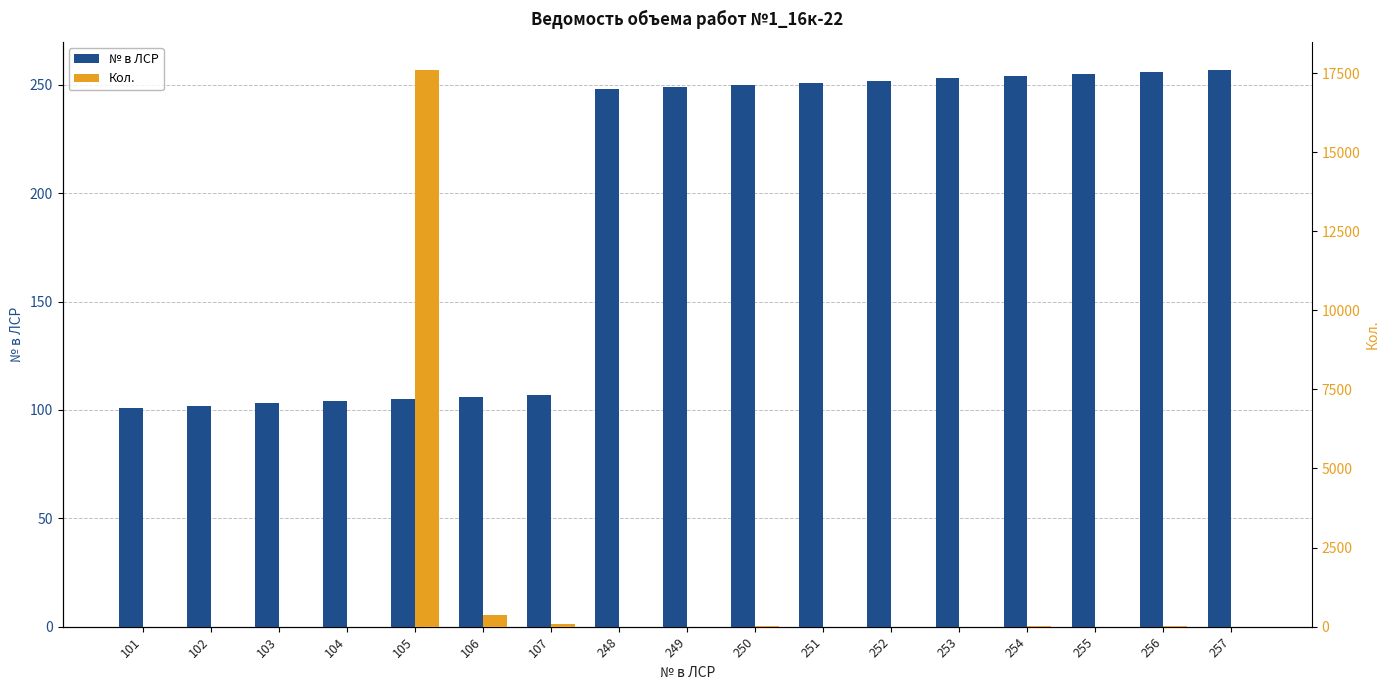

Reading left to right, list all the values displayed in this chart.

№ в ЛСР: 101=101.0	102=102.0	103=103.0	104=104.0	105=105.0	106=106.0	107=107.0	248=248.0	249=249.0	250=250.0	251=251.0	252=252.0	253=253.0	254=254.0	255=255.0	256=256.0	257=257.0
Кол.: 101=0.0	102=5.0	103=0.0	104=0.0	105=17606.1	106=367.6	107=97.5	248=4.0	249=0.3	250=8.0	251=1.0	252=0.8	253=0.8	254=12.0	255=0.8	256=8.0	257=0.1